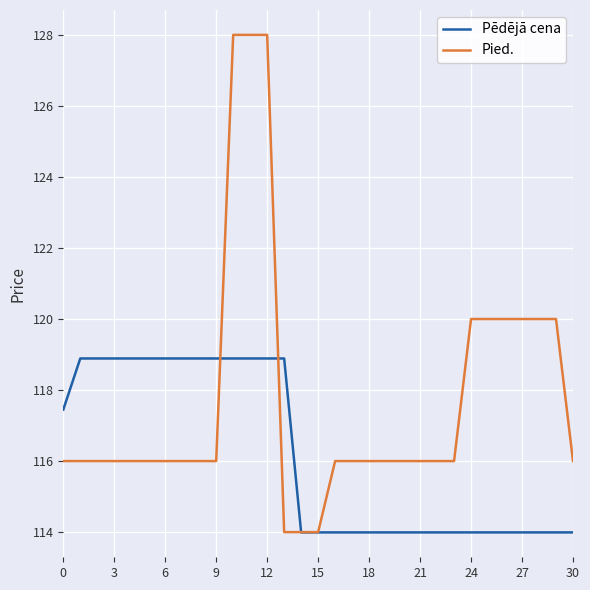

What is the greatest value displayed?

128.0